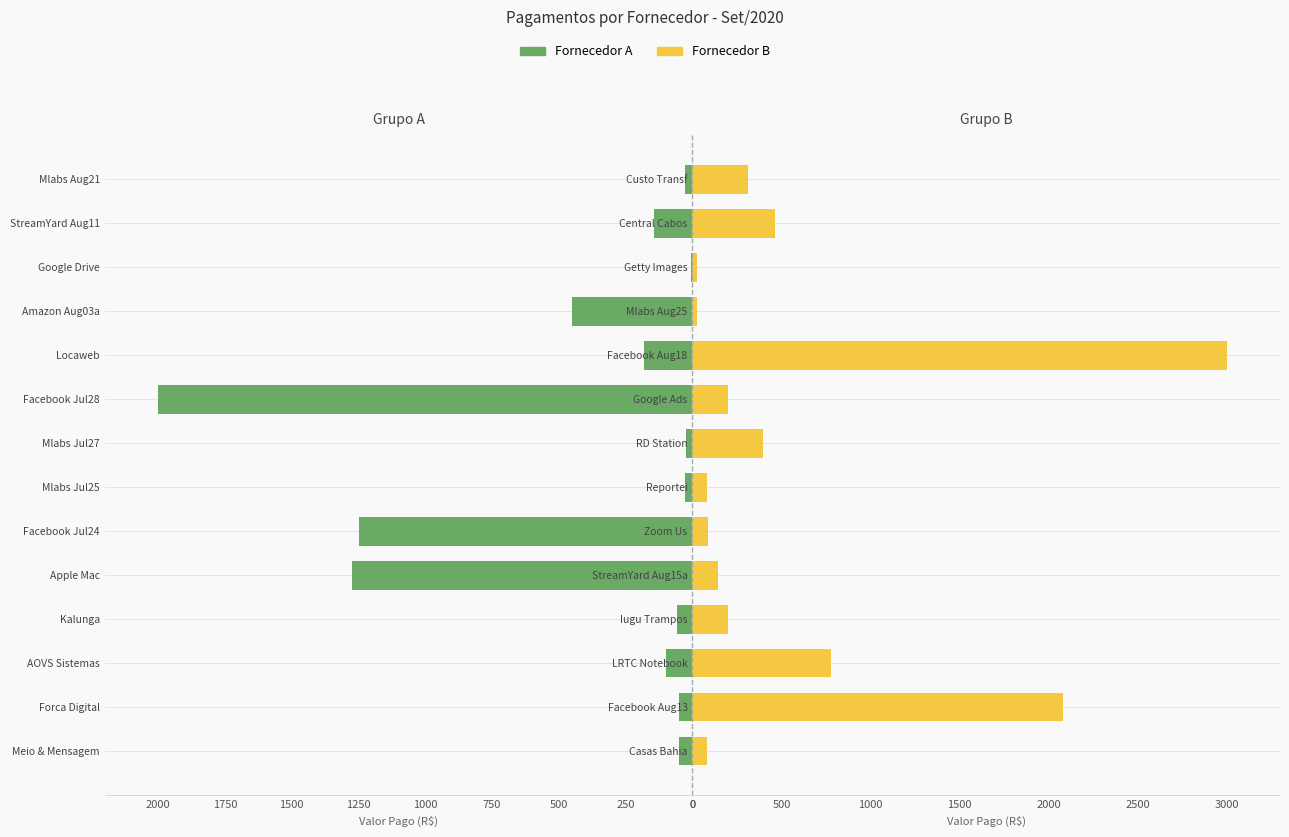

What is the difference between the second highest and minimum values in the Fornecedor A series?

1267.9